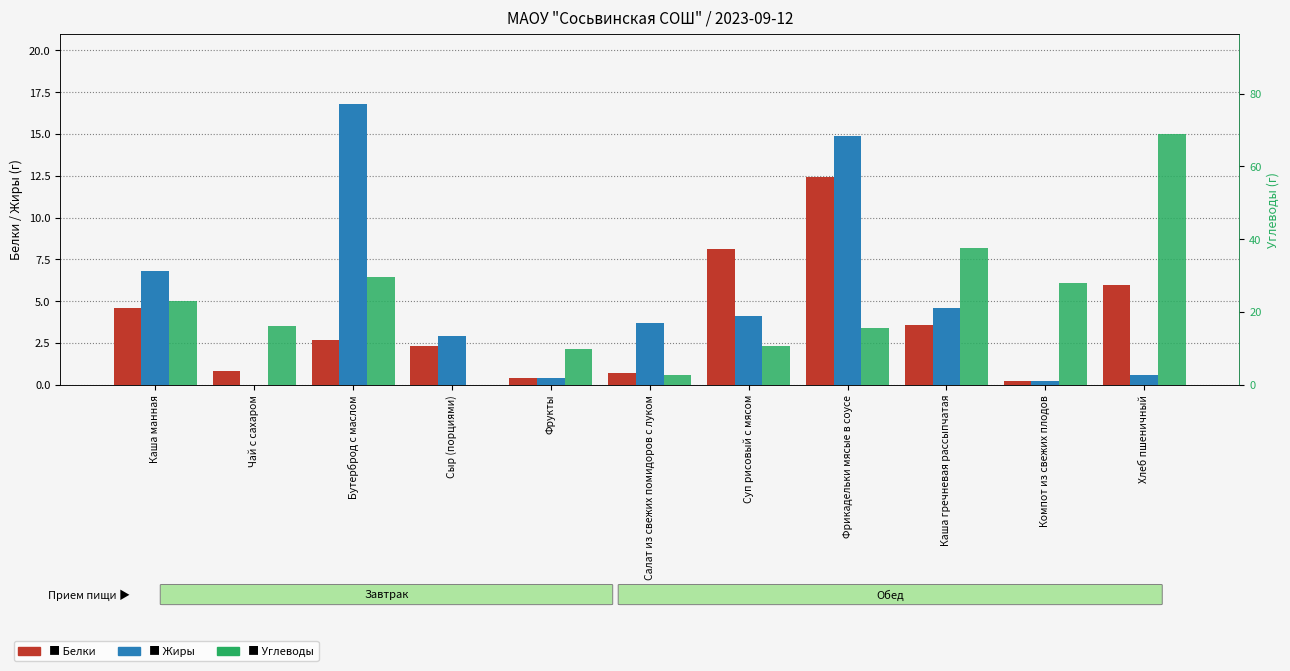

At how many categories does at least one series exceed 61?

1